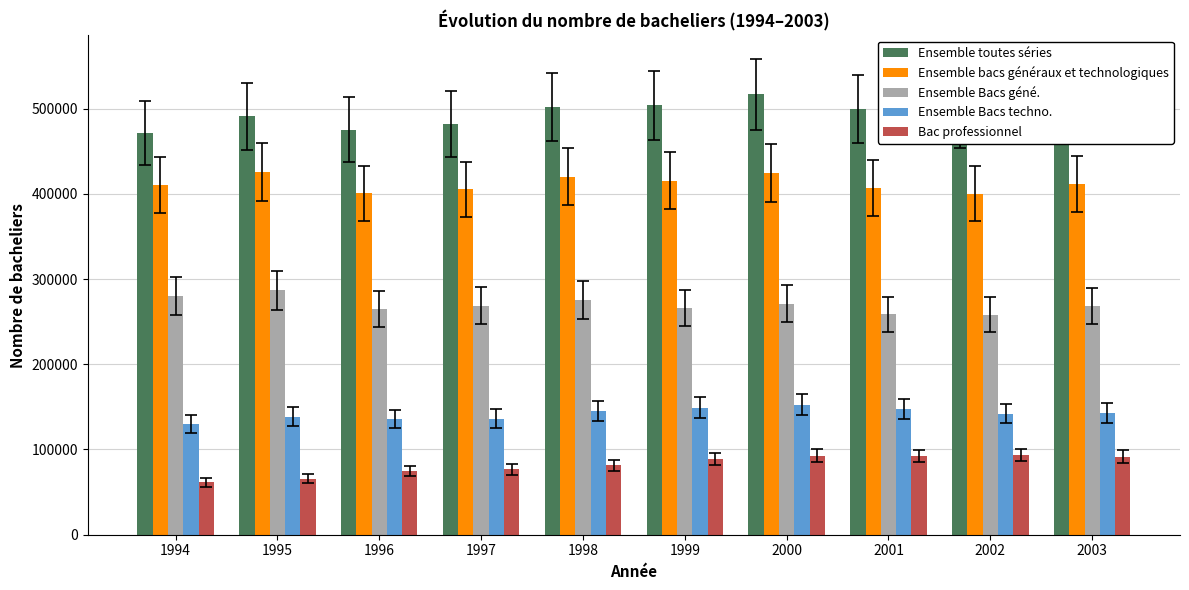

Which series has the widest spread of values?

Ensemble toutes séries